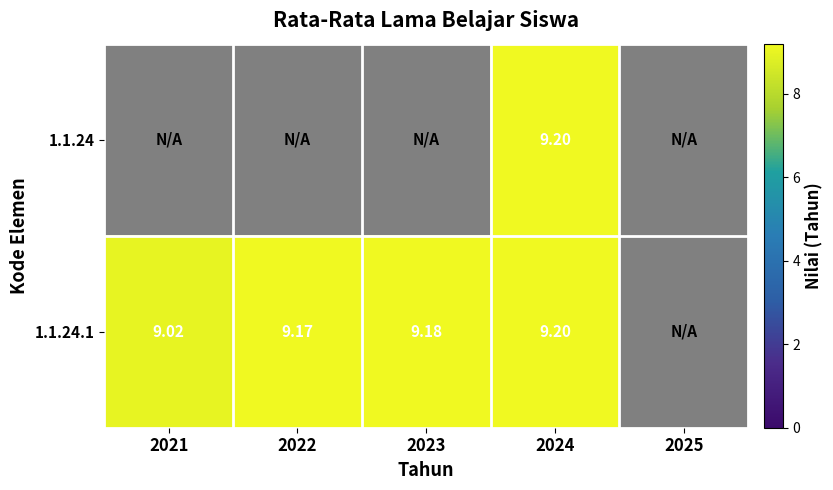

What is the approximate value of 1.1.24.1 at 2023?

9.2